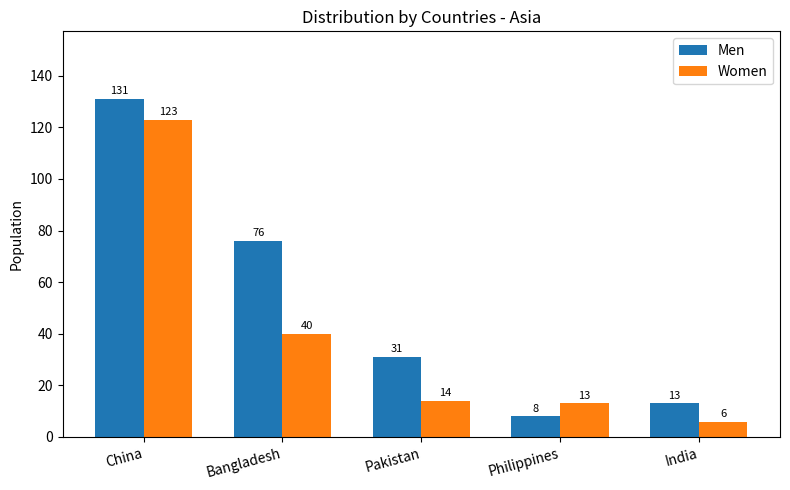

The Women series shows 8 at Philippines. True or false?

False